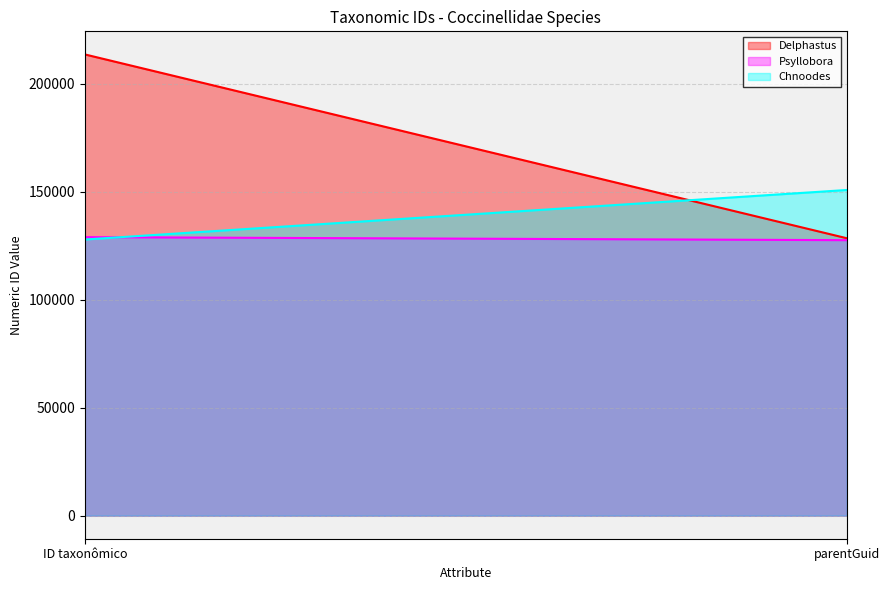

Which label corresponds to the smallest value in the chart?

parentGuid